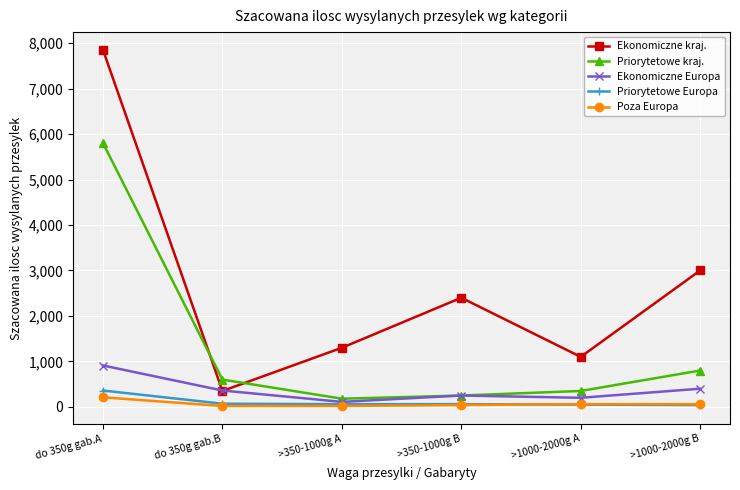

True or false: Ekonomiczne kraj. has more than 0 interior local peaks.

True